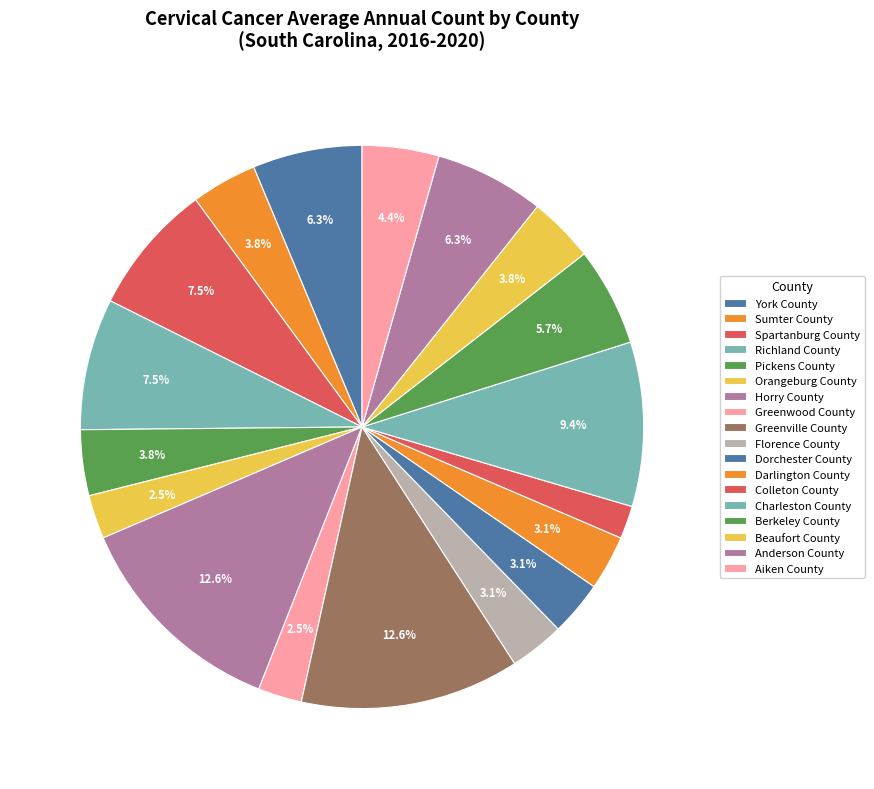

What is the smallest slice in the pie chart?

Colleton County